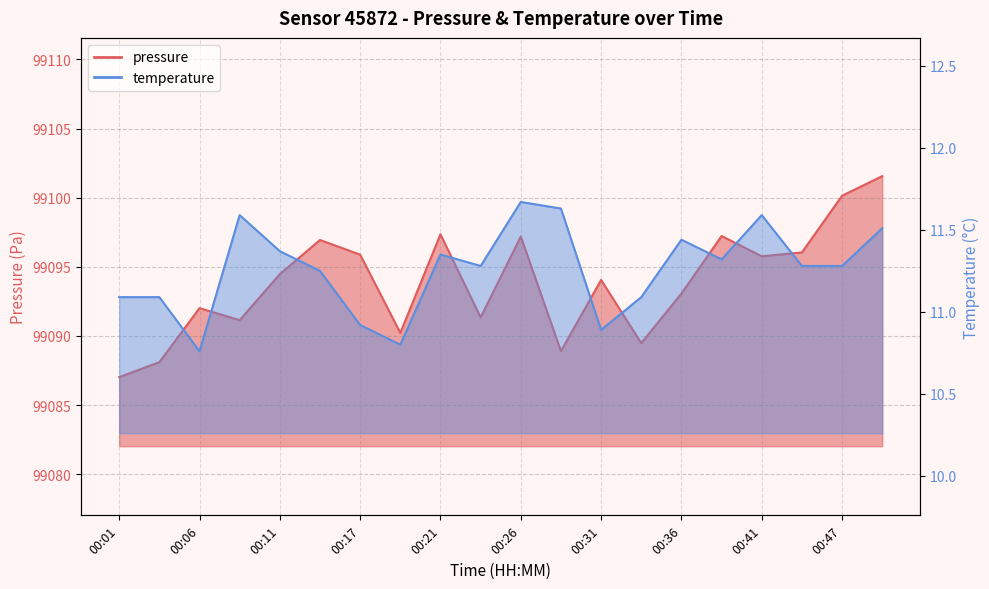

At 00:36, list the series in order from smallest to largest.

temperature, pressure